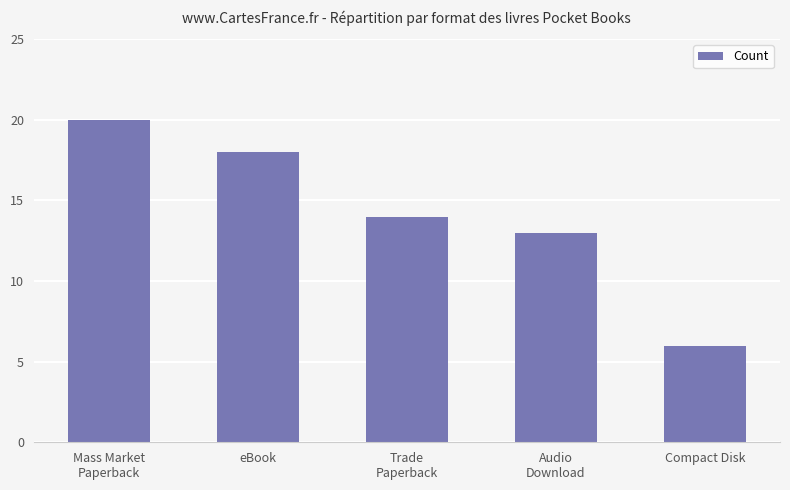

What is the label of the 3rd bar from the left?

Trade
Paperback